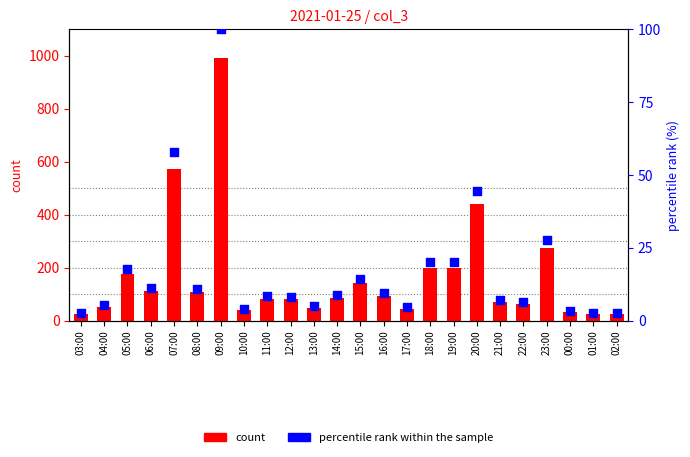

Which series has the largest total across all categories?

count